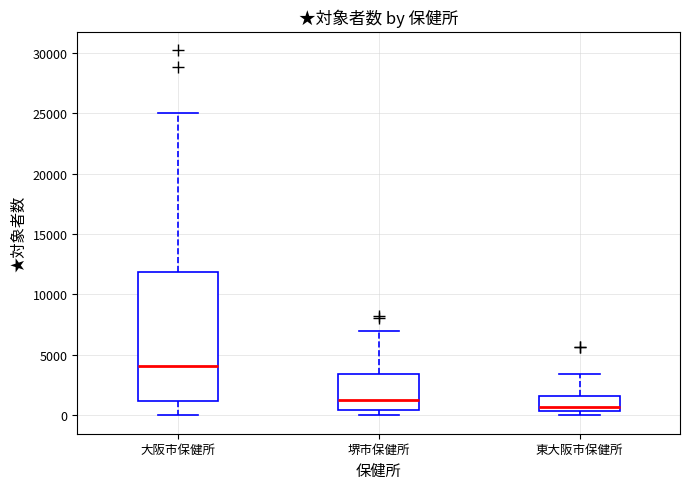

Which box has the highest median line?

大阪市保健所